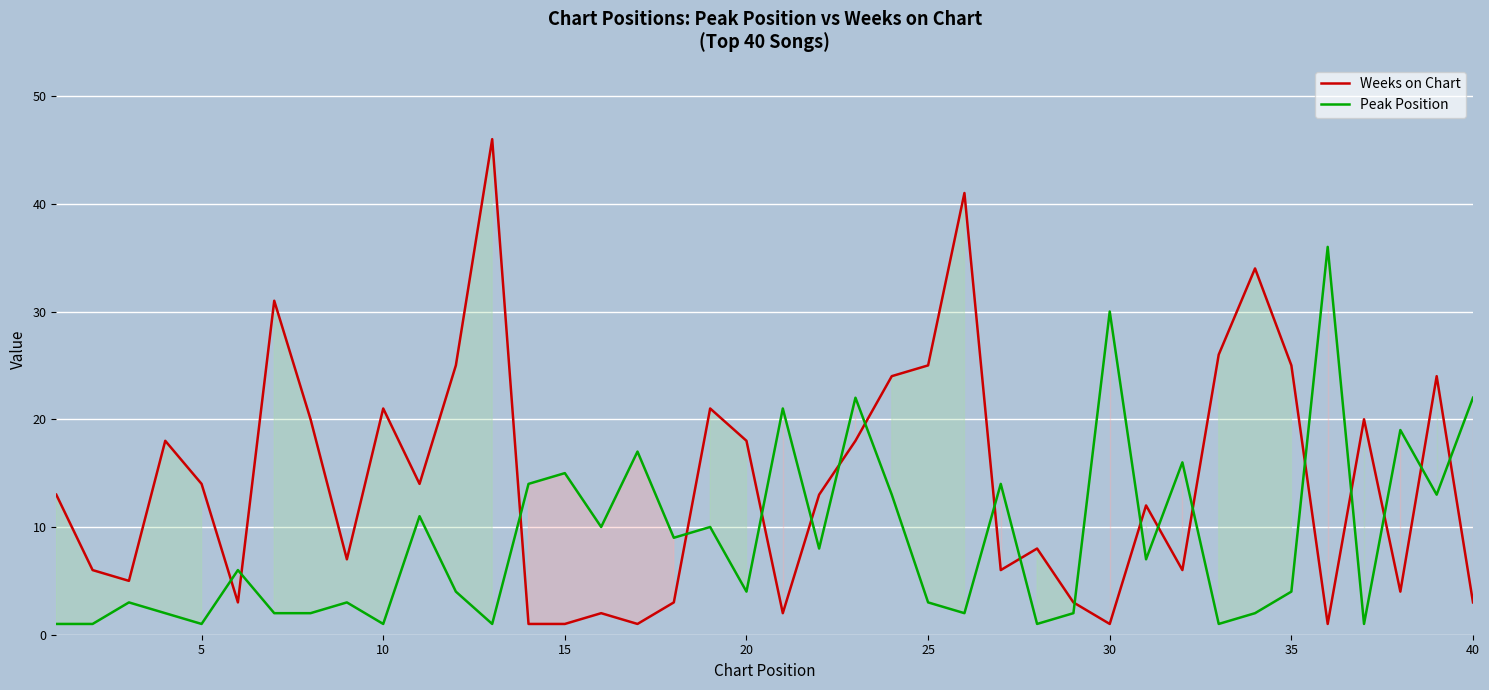

What is the minimum value for Peak Position?

1